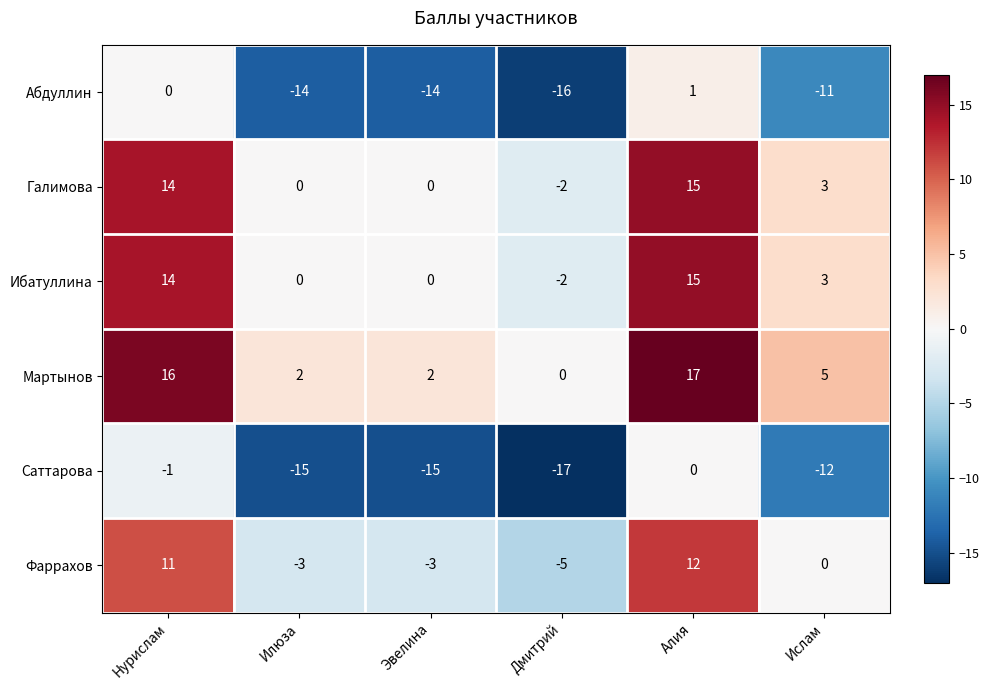

The Галимова series shows 9 at Эвелина. True or false?

False